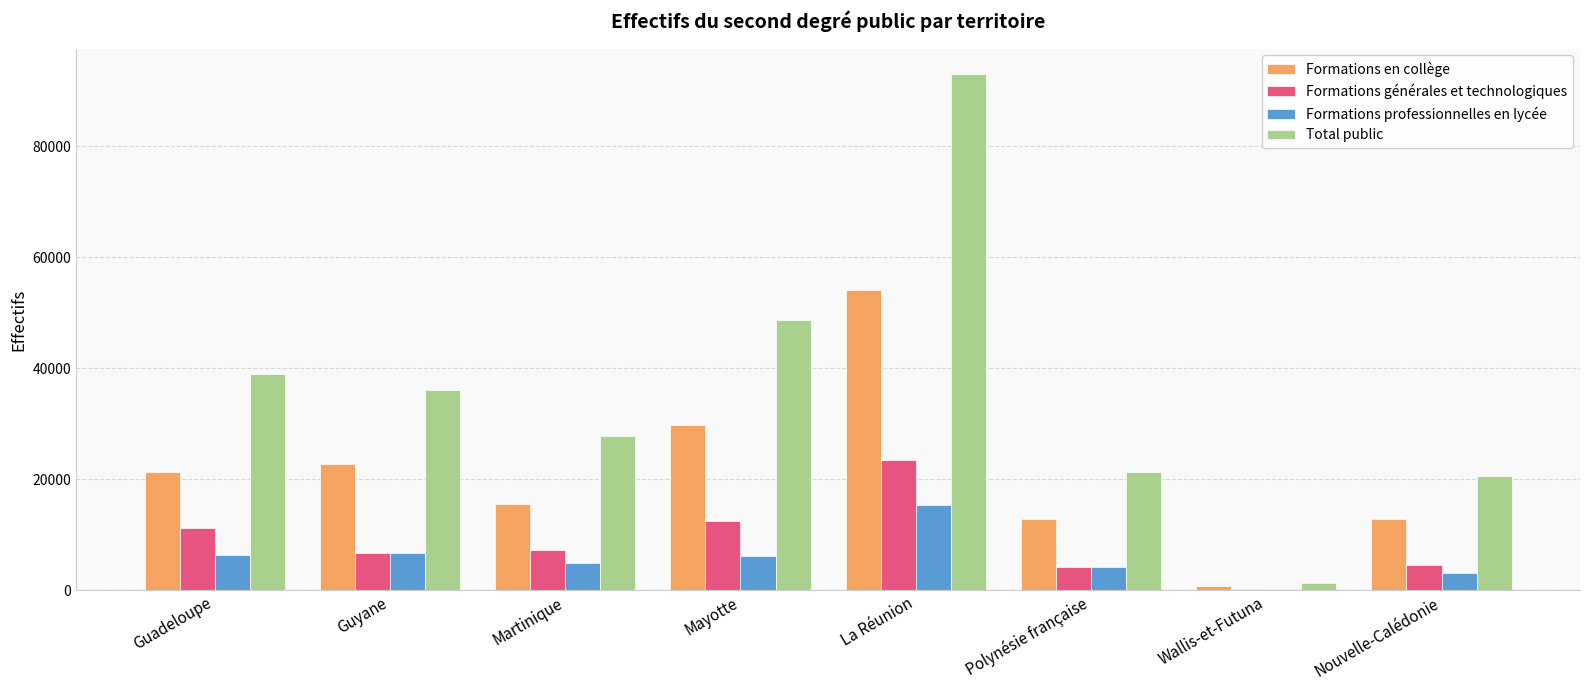

What is the sum of the Formations professionnelles en lycée values at Nouvelle-Calédonie and Polynésie française?

7381